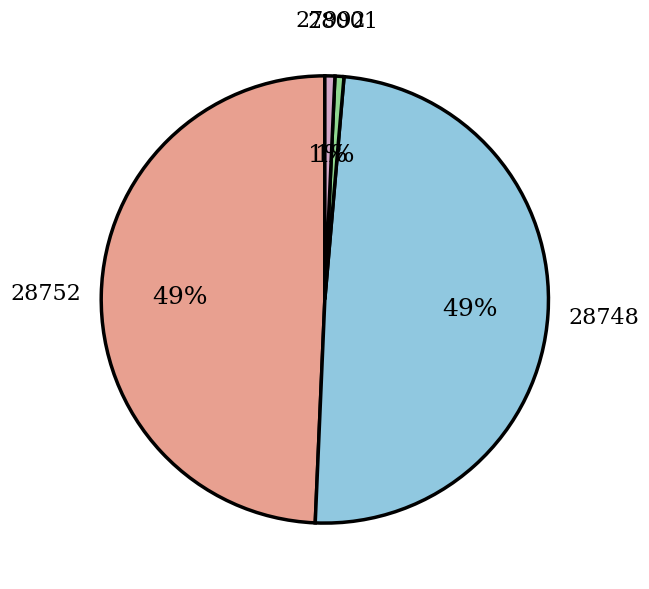

How many segments does this pie chart have?

4